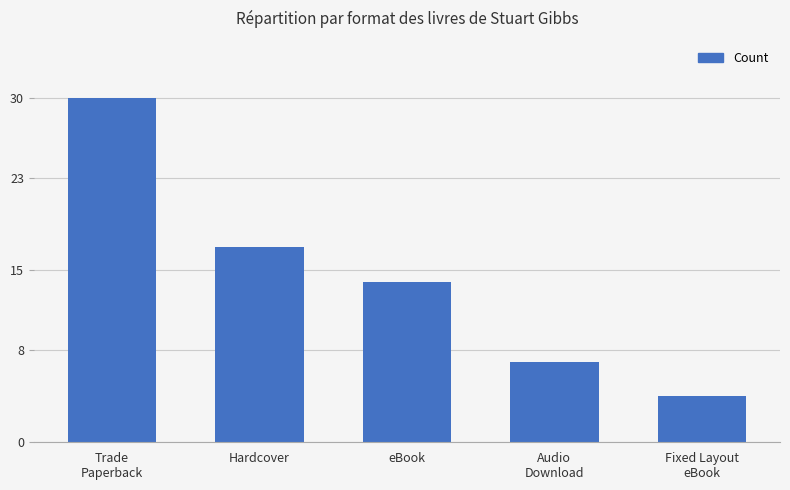

What is the value of the 2nd bar from the left?

17